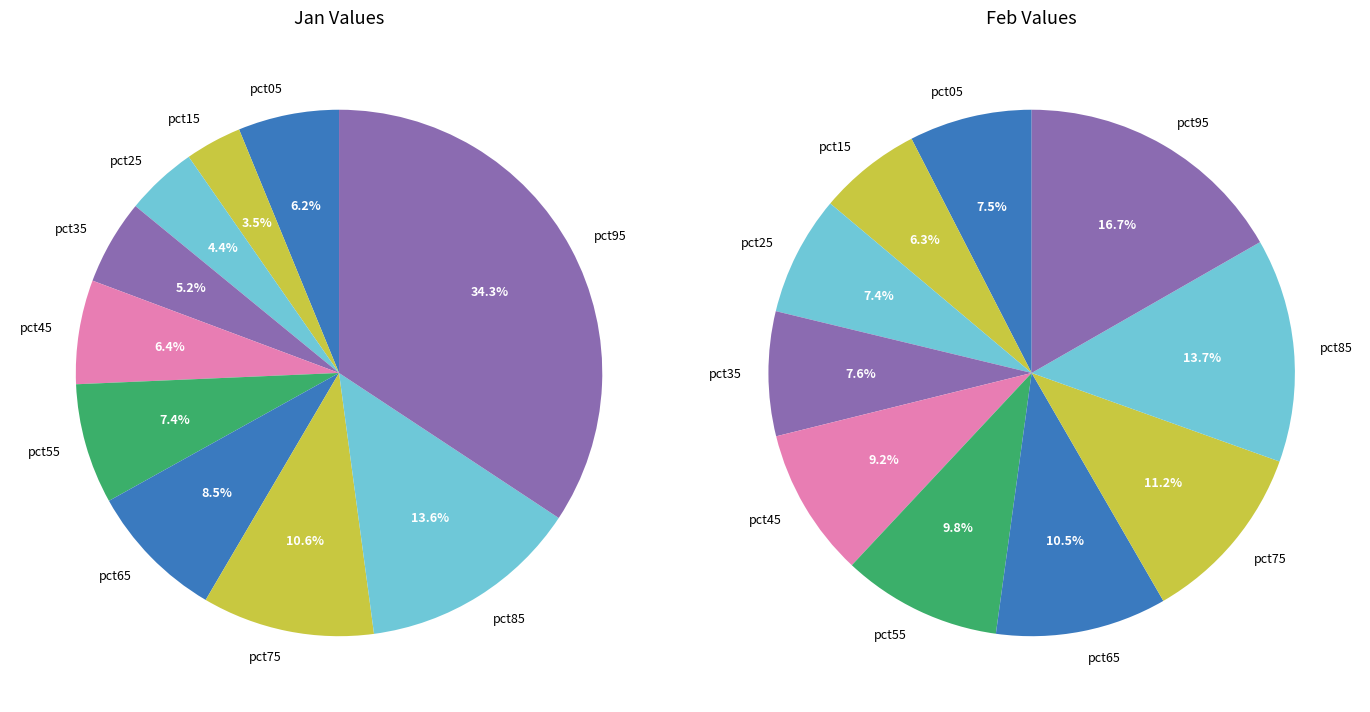

Is it true that 3 is 5% of the pie?

True